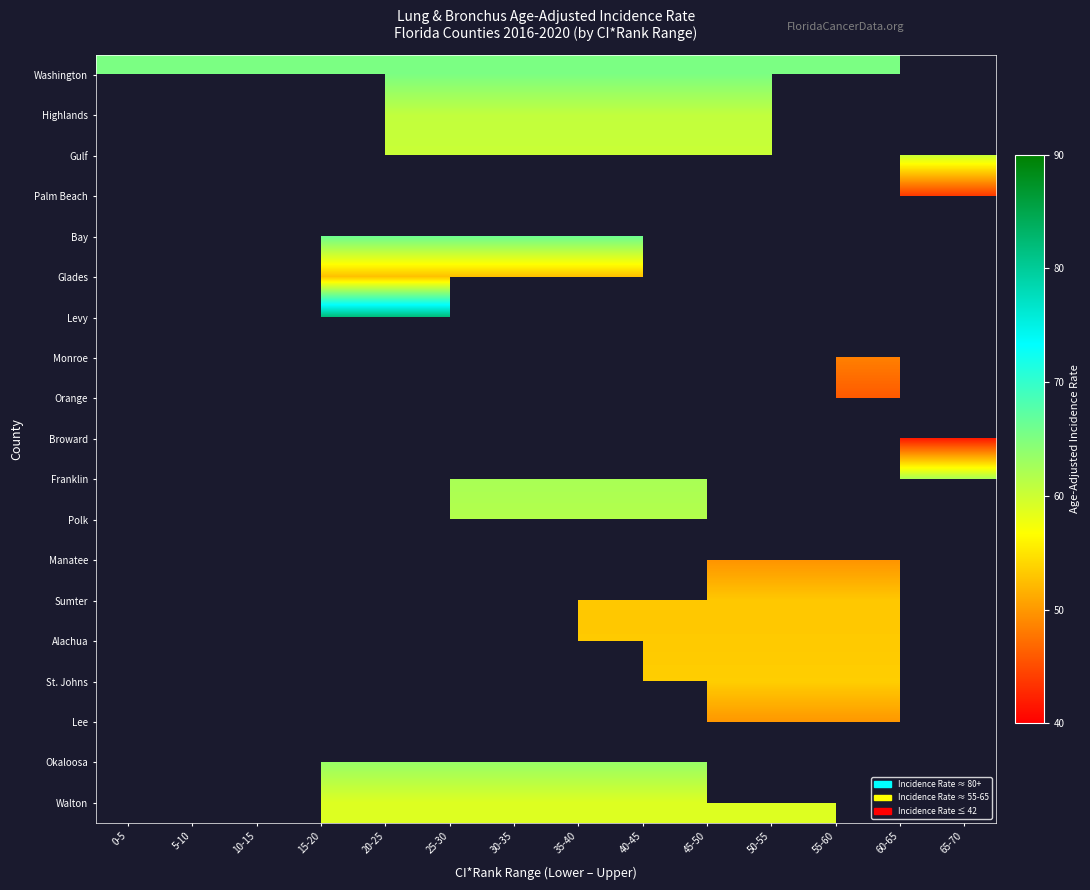

The value of Polk at 45-50 is 19.2. True or false?

False